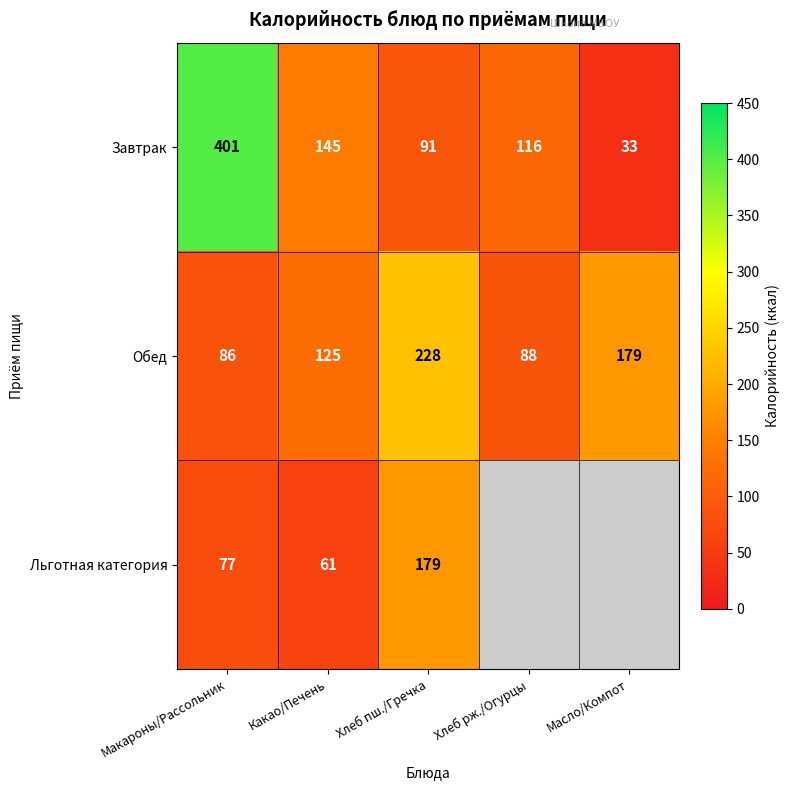

Is the value of Завтрак at Хлеб рж./Огурцы greater than the value of Обед at Макароны/Рассольник?

Yes